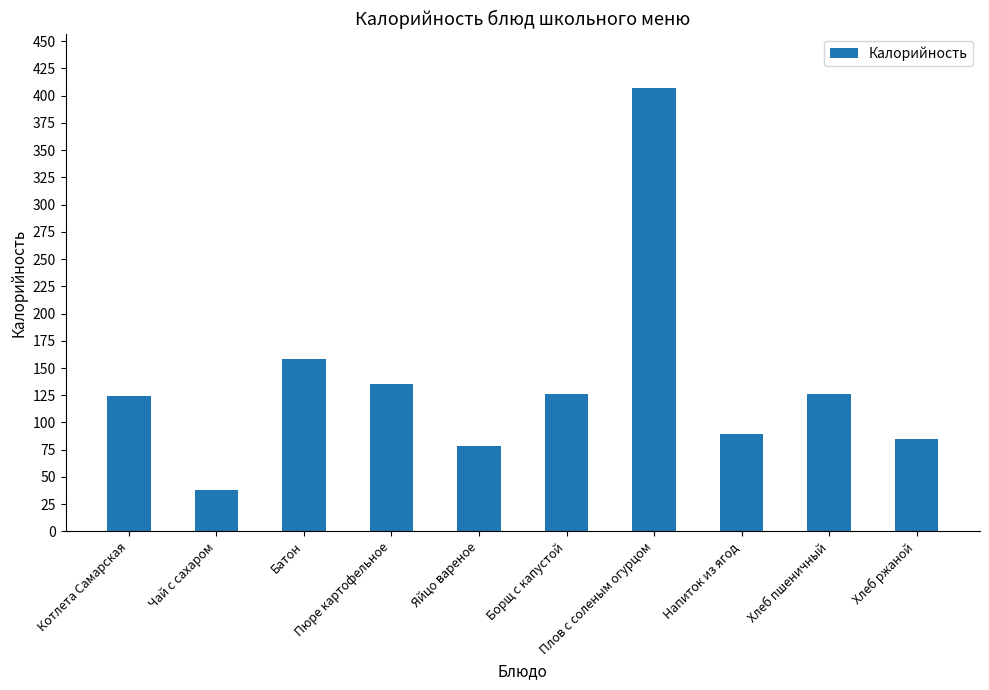

The chart shows a value of 135 at Пюре картофельное. True or false?

True